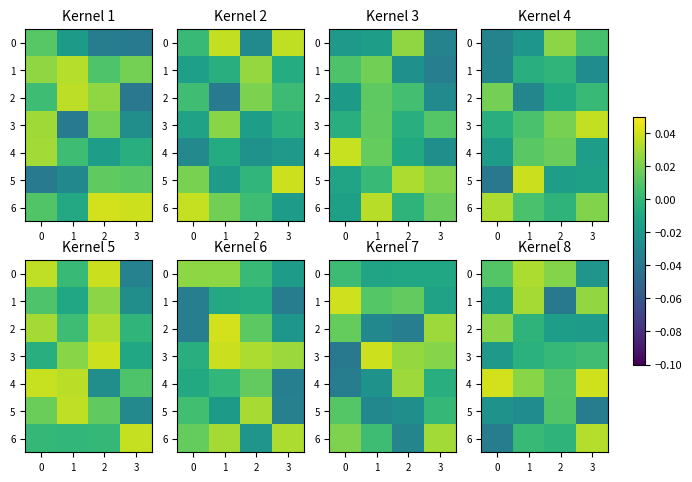

Which series has the largest total across all categories?

4